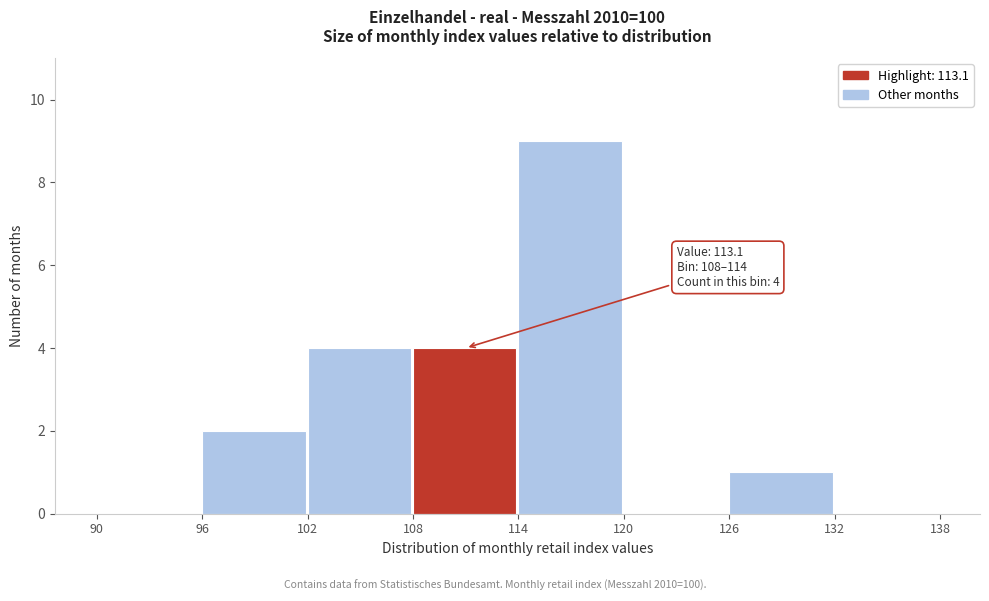

Over which range of the x-axis is the bar tallest?

114 to 120